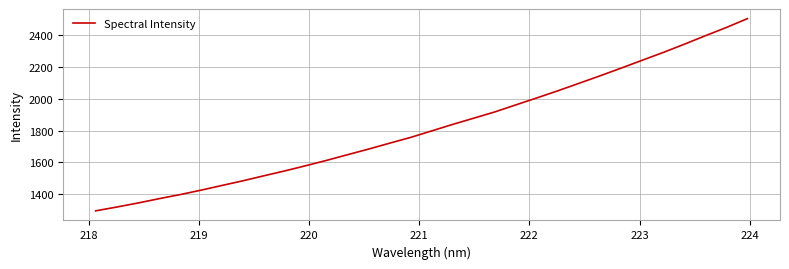

What is the difference between the maximum and minimum values?

1211.7